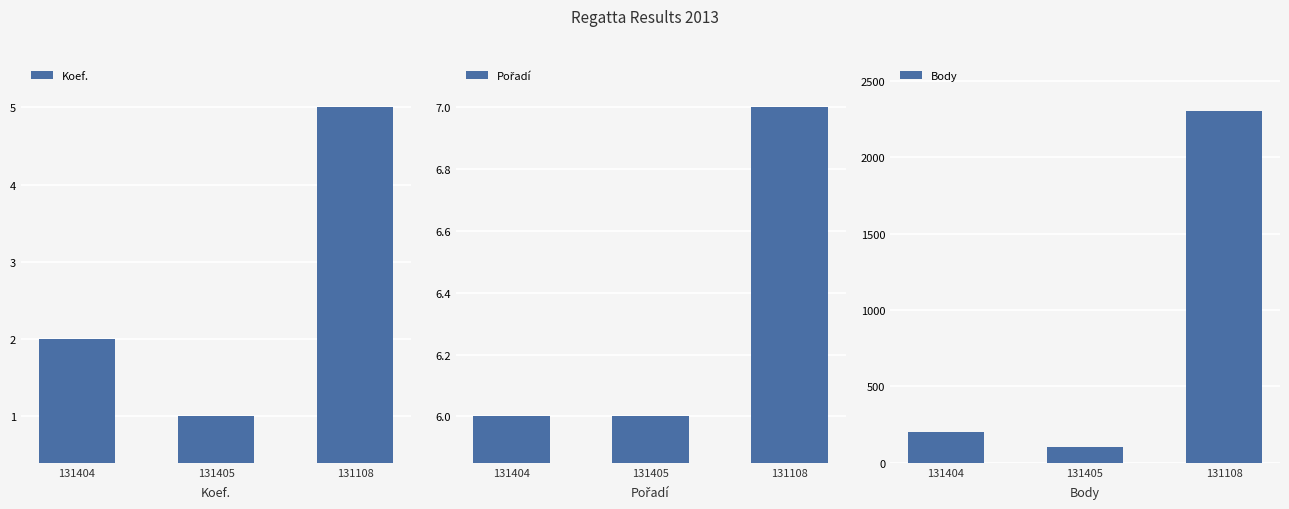

How many distinct data groups are displayed?

3